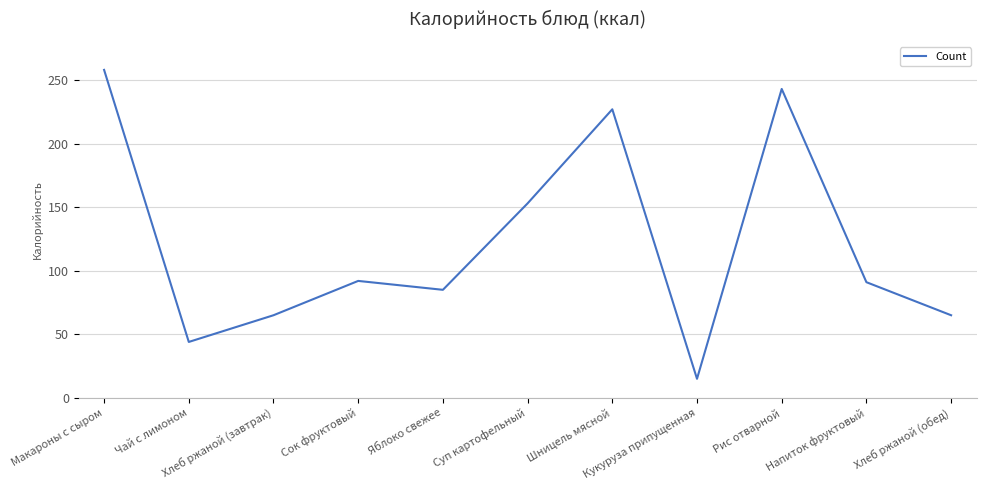

Which has a higher value, Рис отварной or Шницель мясной?

Рис отварной